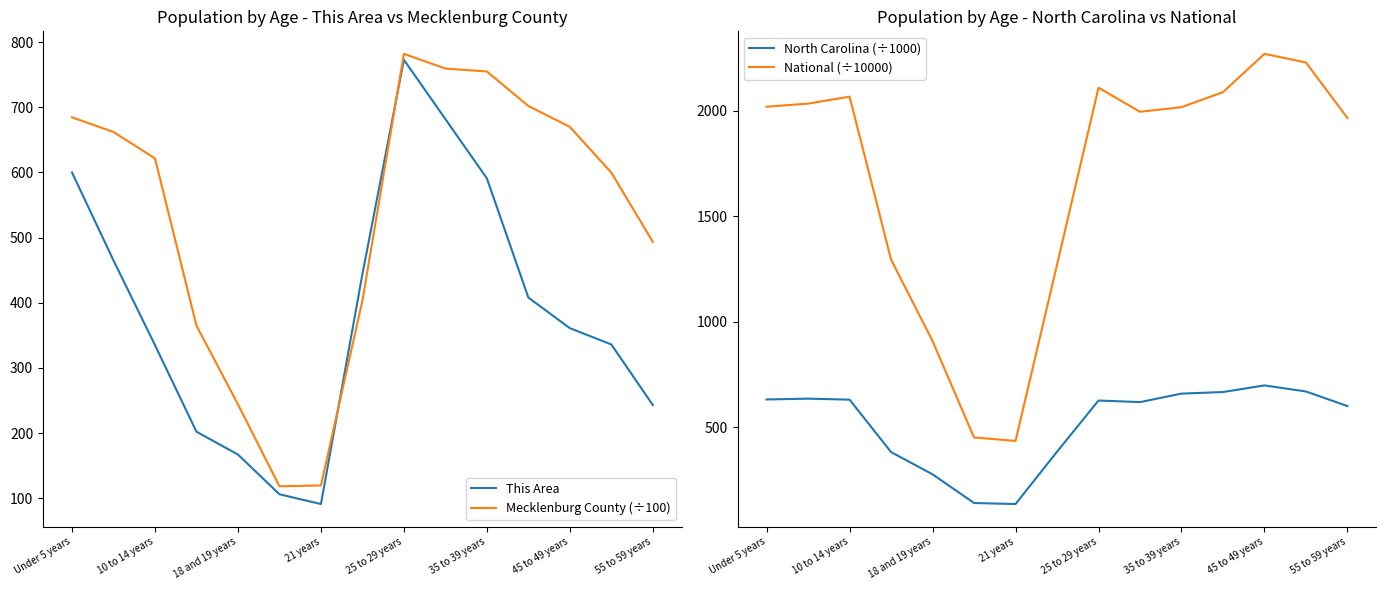

How many interior local peaks does the North Carolina (÷1000) series have?

3